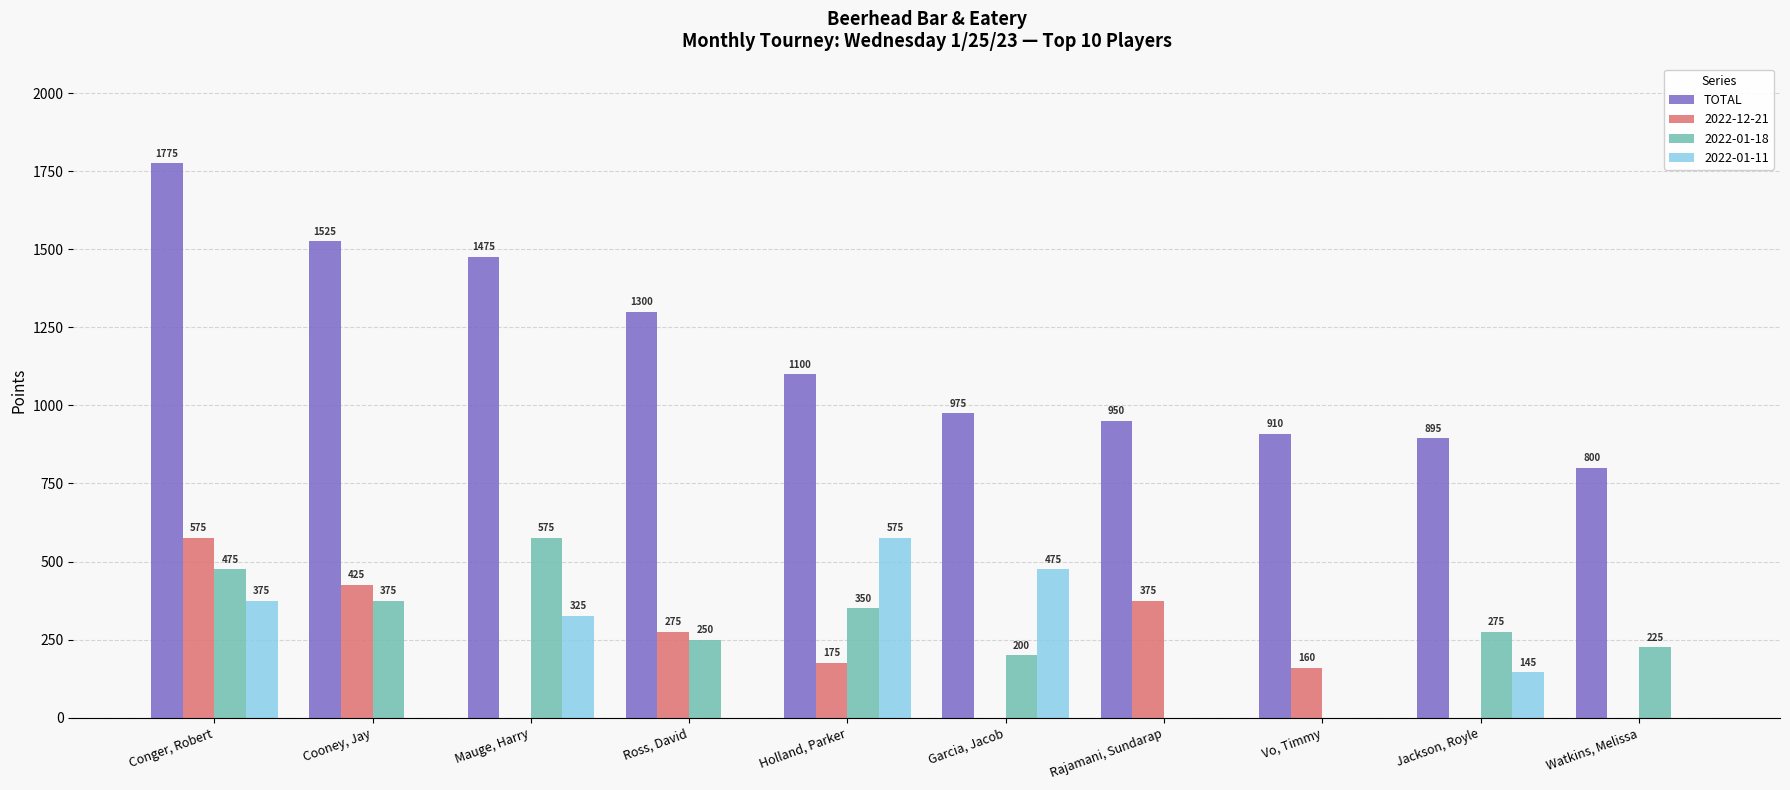

Reading right to left, transcribe all the data shown in this chart.

TOTAL: Watkins, Melissa=800	Jackson, Royle=895	Vo, Timmy=910	Rajamani, Sundarap=950	Garcia, Jacob=975	Holland, Parker=1100	Ross, David=1300	Mauge, Harry=1475	Cooney, Jay=1525	Conger, Robert=1775
2022-12-21: Watkins, Melissa=0	Jackson, Royle=0	Vo, Timmy=160	Rajamani, Sundarap=375	Garcia, Jacob=0	Holland, Parker=175	Ross, David=275	Mauge, Harry=0	Cooney, Jay=425	Conger, Robert=575
2022-01-18: Watkins, Melissa=225	Jackson, Royle=275	Vo, Timmy=0	Rajamani, Sundarap=0	Garcia, Jacob=200	Holland, Parker=350	Ross, David=250	Mauge, Harry=575	Cooney, Jay=375	Conger, Robert=475
2022-01-11: Watkins, Melissa=0	Jackson, Royle=145	Vo, Timmy=0	Rajamani, Sundarap=0	Garcia, Jacob=475	Holland, Parker=575	Ross, David=0	Mauge, Harry=325	Cooney, Jay=0	Conger, Robert=375